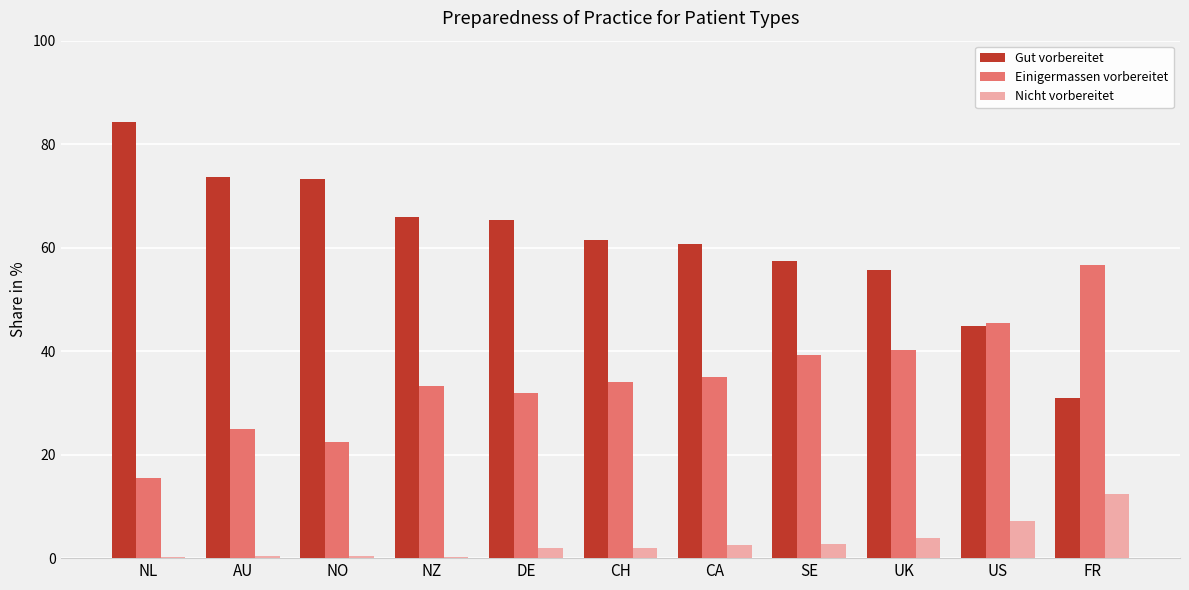

How many data points does each series have?

11